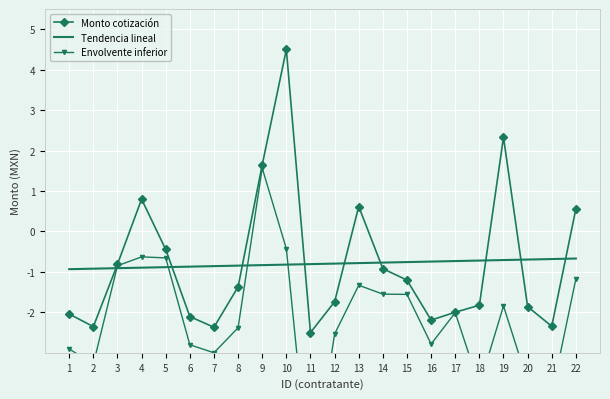

Which series ends up on top after the final intersection of Monto cotización and Tendencia lineal?

Monto cotización